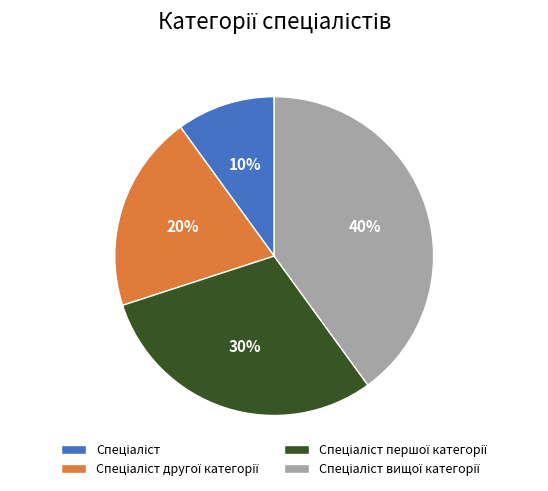

Is there any slice that represents more than half of the pie?

No